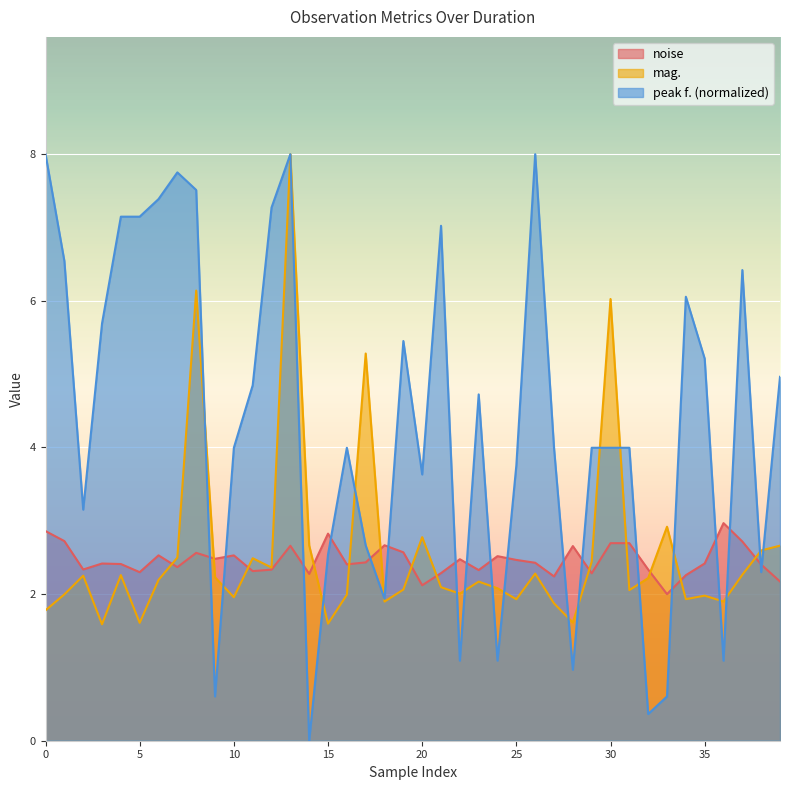

Rank the series at 10 from highest to lowest value.

peak f. (normalized), noise, mag.